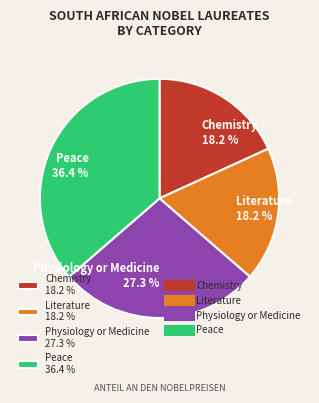

To the nearest percent, what is the average slice percentage?

25%